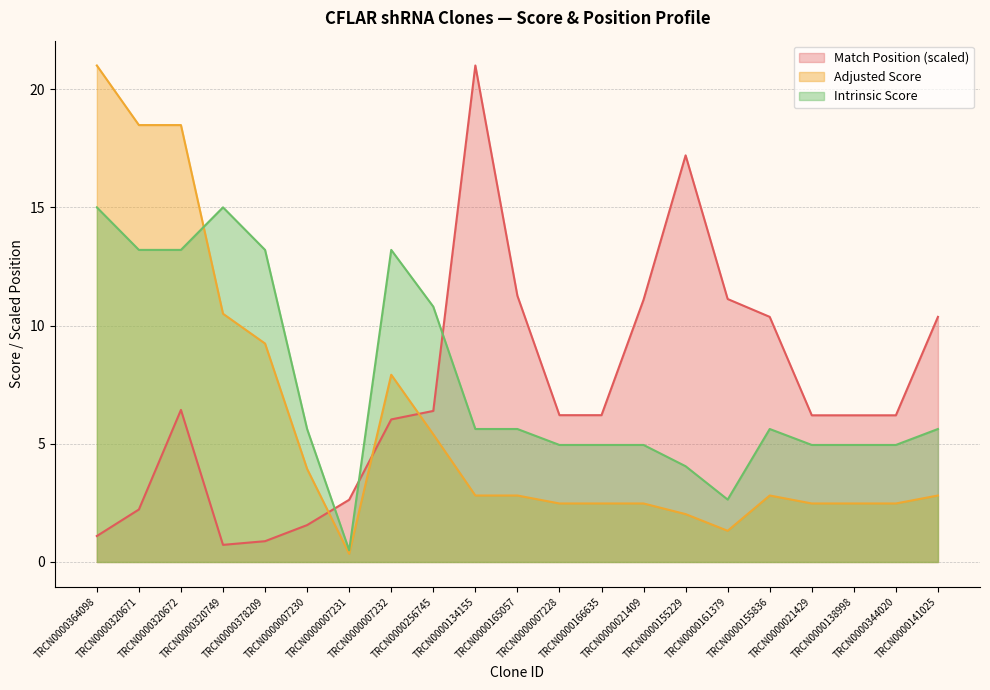

At which category is the sum across all series the highest?

TRCN0000320672